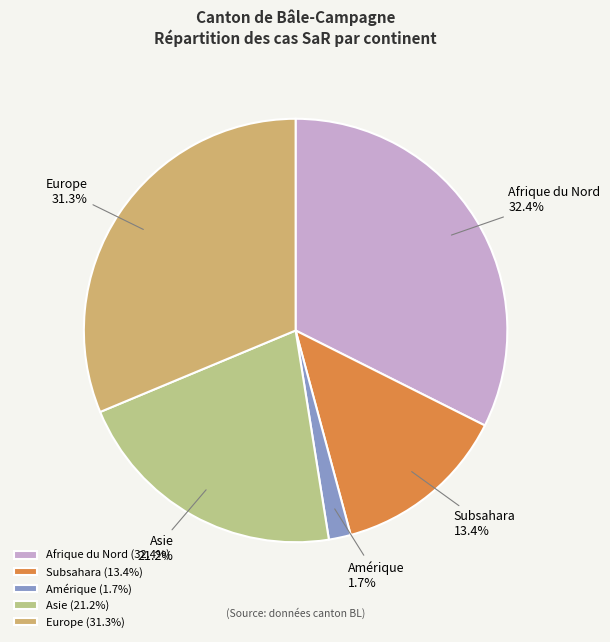

Which has a higher value, Subsahara or Amérique?

Subsahara